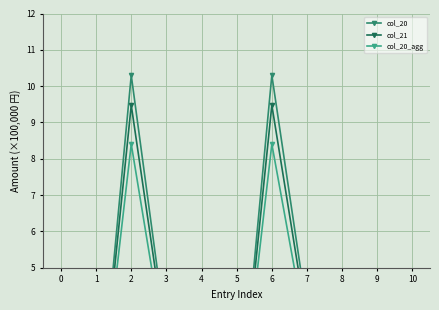

Rank the series by their average value, from lowest to highest.

col_20_agg, col_21, col_20